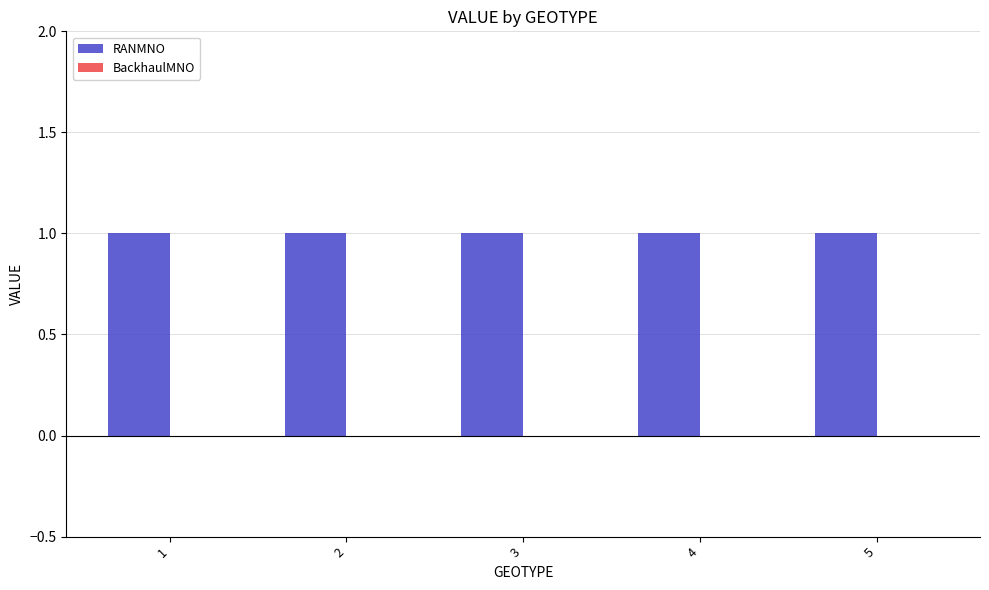

Is the value of BackhaulMNO at 1 greater than the value of RANMNO at 5?

No